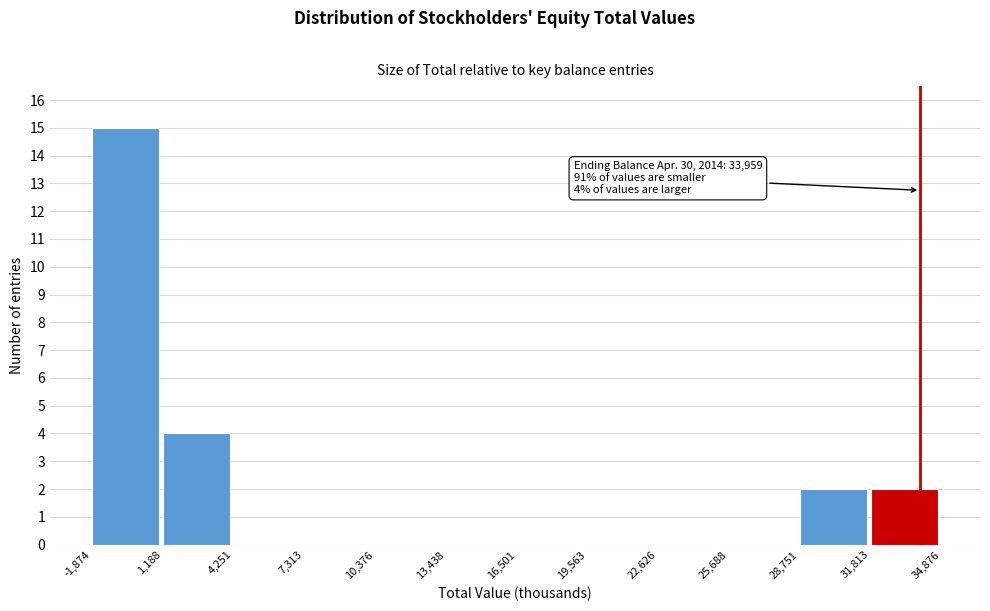

Over which range of the x-axis is the bar tallest?

-1,874 to 1,188